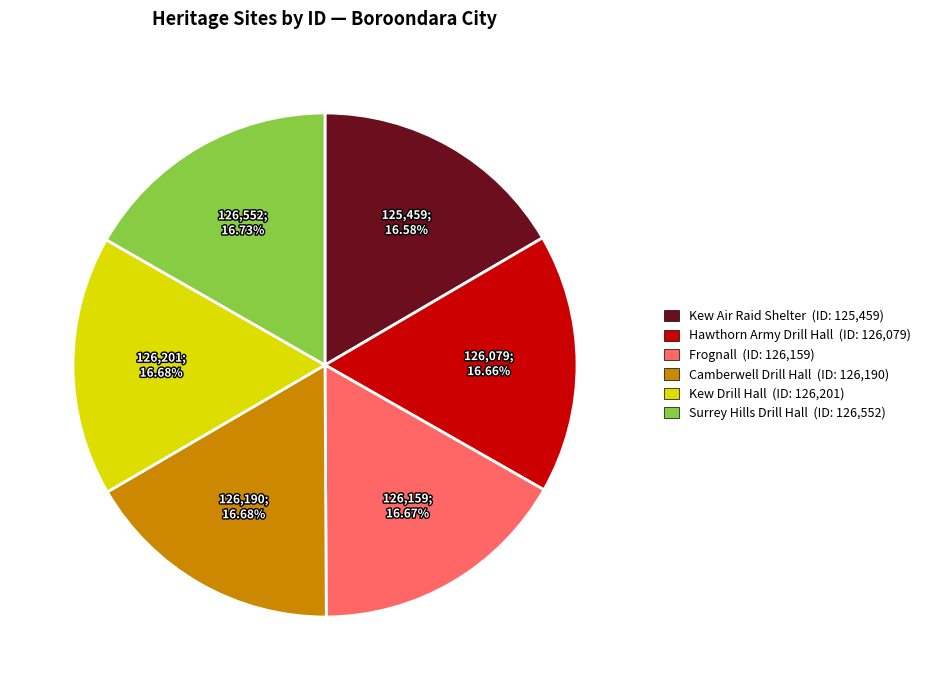

How many slices are in this pie chart?

6